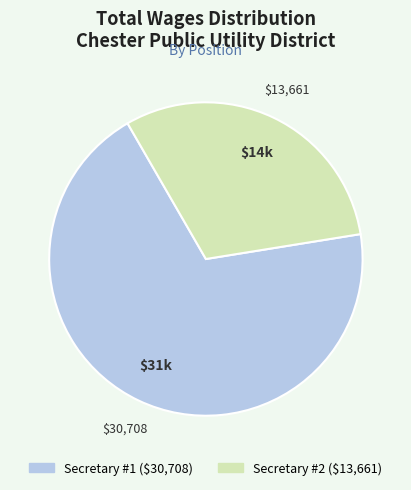

Is there a majority slice in this chart?

Yes